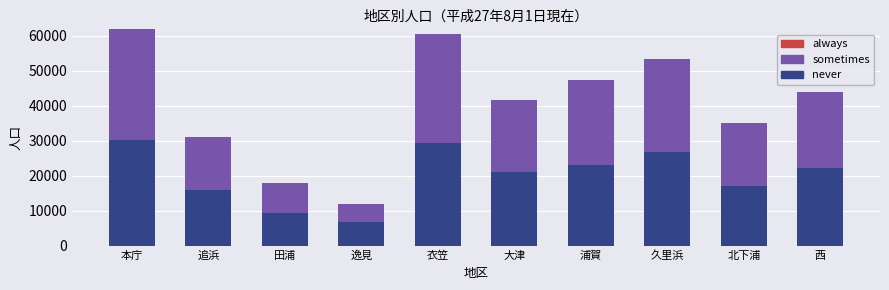

What is the total value across all series at 逸見?

11932